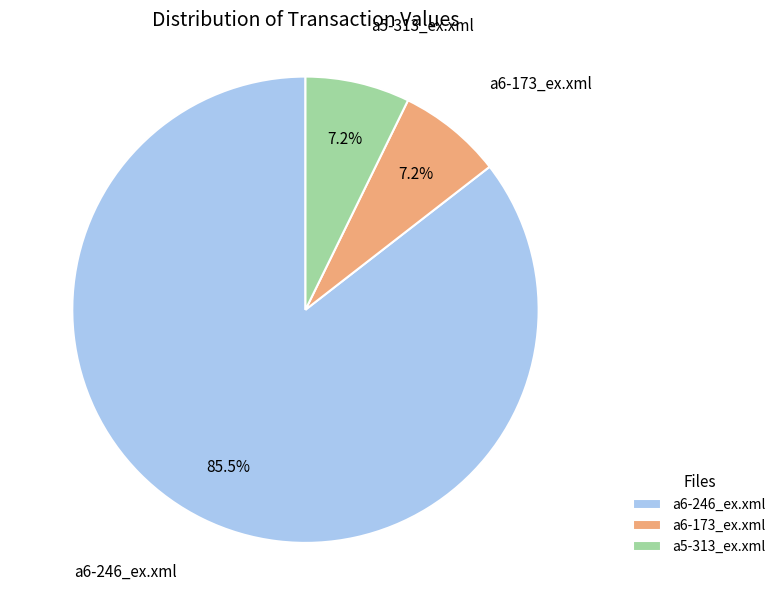

Is a6-246_ex.xml the majority of the pie?

Yes